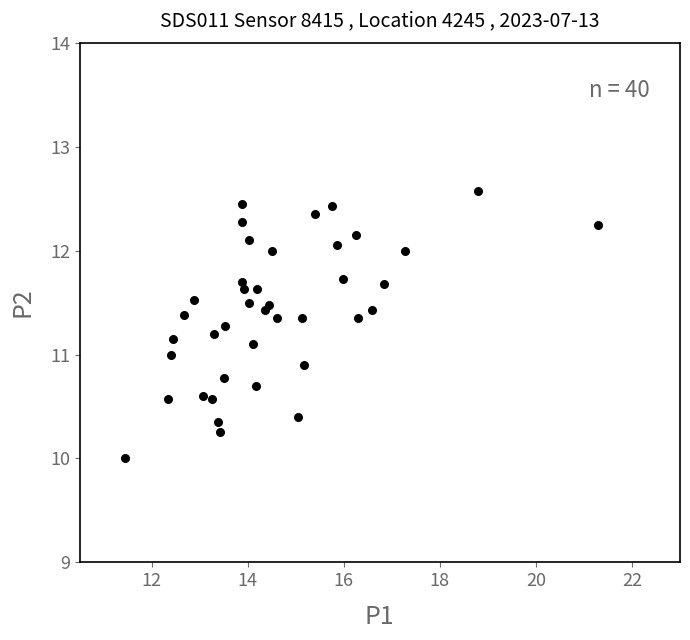

What is the range of Y values (max minus min)?

2.6